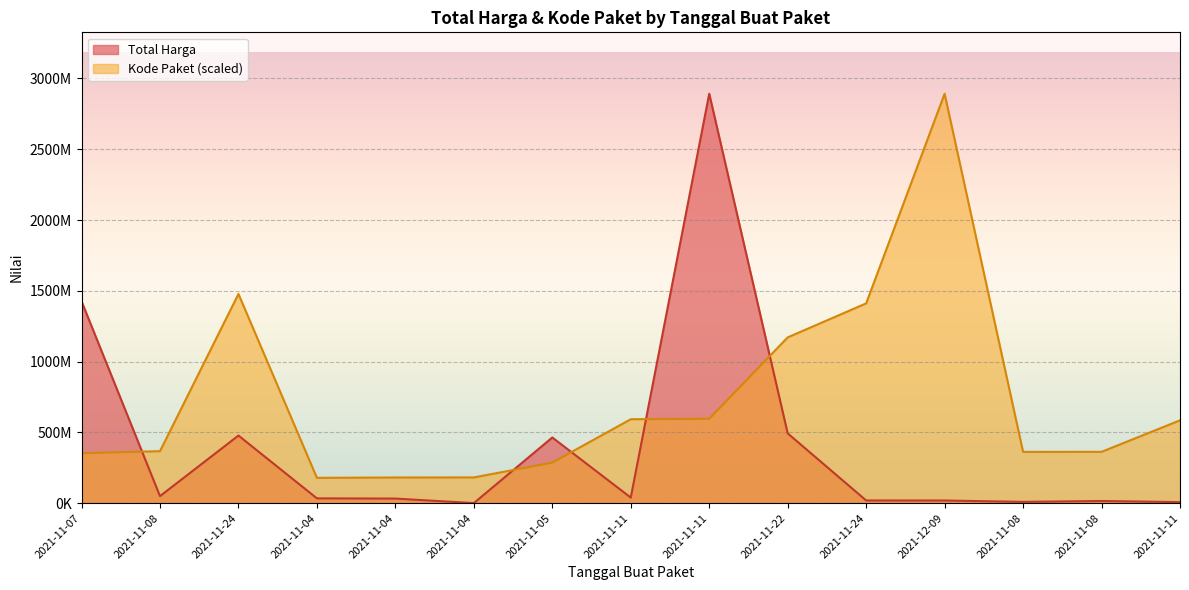

Which has a higher value, 2021-11-04 or 2021-11-08?

2021-11-08